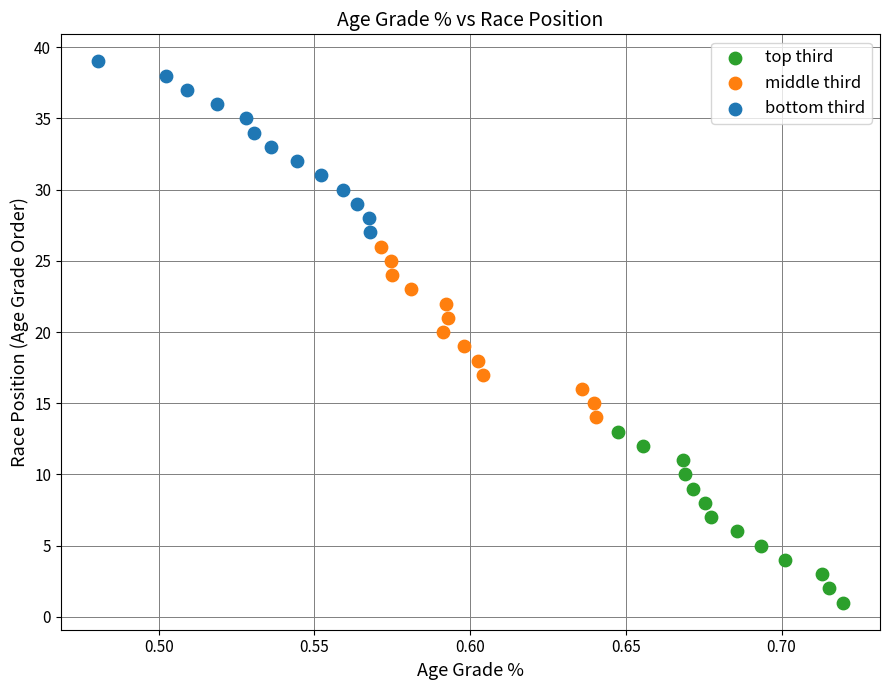

Which series reaches the minimum Y coordinate?

top third